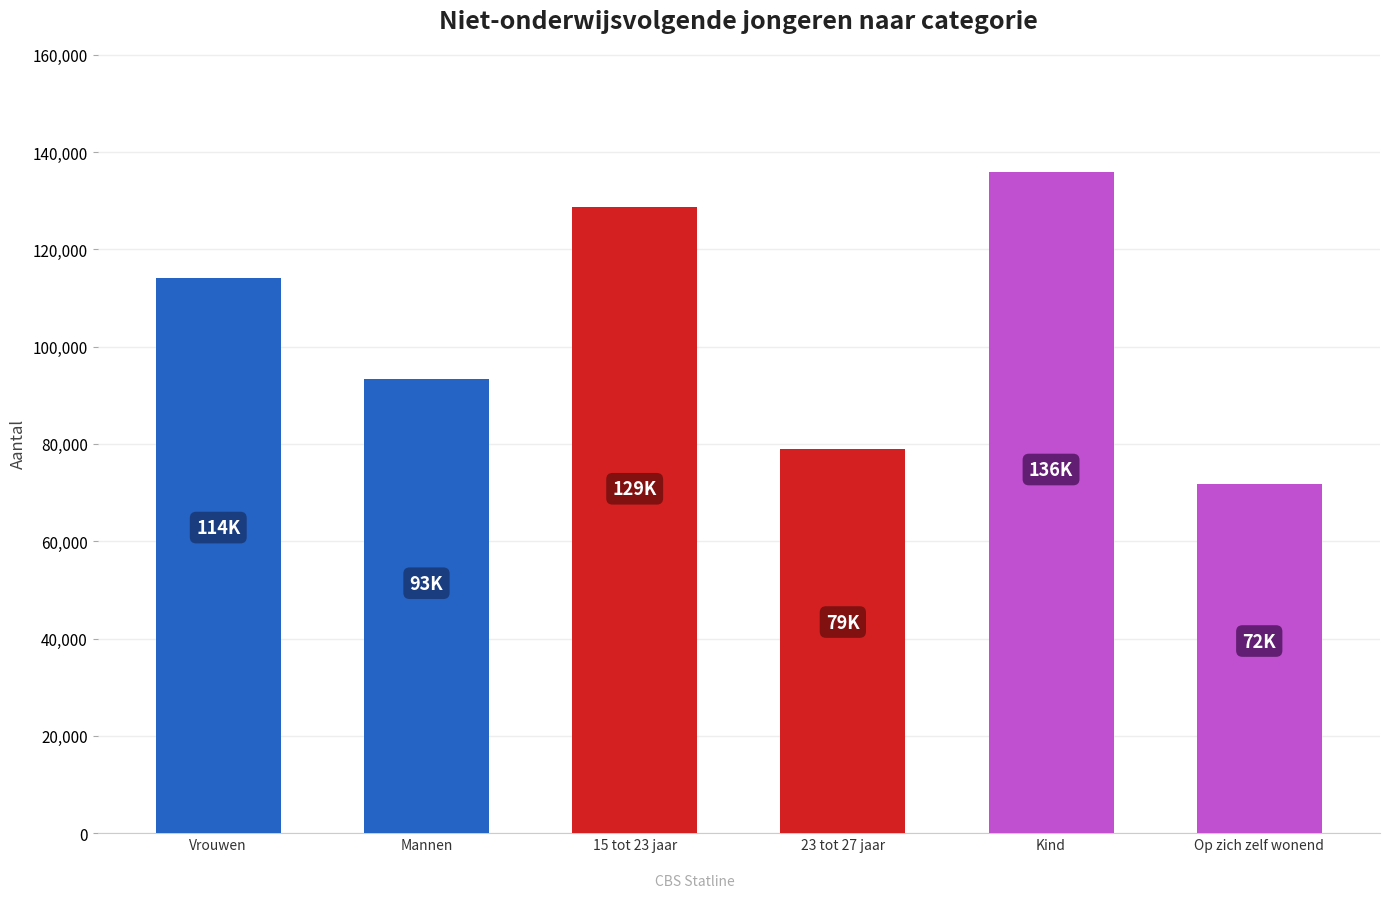

Read the value at 15 tot 23 jaar, to the nearest 10.

128700